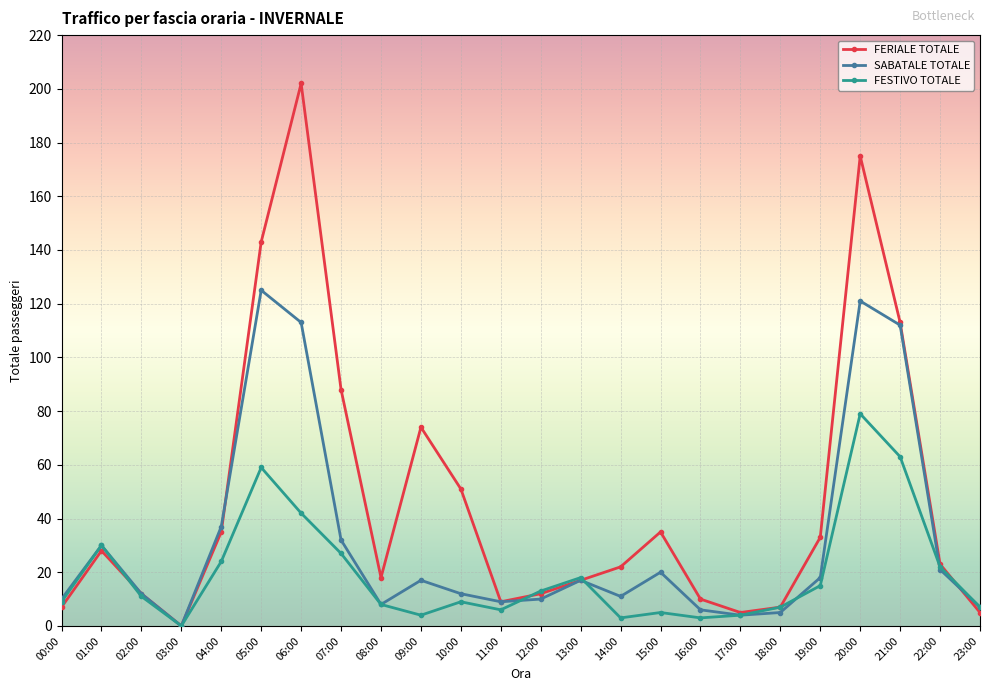

Reading left to right, what are all the values shown in this chart?

FERIALE TOTALE: 00:00=7	01:00=28	02:00=12	03:00=0	04:00=35	05:00=143	06:00=202	07:00=88	08:00=18	09:00=74	10:00=51	11:00=9	12:00=12	13:00=17	14:00=22	15:00=35	16:00=10	17:00=5	18:00=7	19:00=33	20:00=175	21:00=113	22:00=23	23:00=5
SABATALE TOTALE: 00:00=10	01:00=30	02:00=12	03:00=0	04:00=37	05:00=125	06:00=113	07:00=32	08:00=8	09:00=17	10:00=12	11:00=9	12:00=10	13:00=17	14:00=11	15:00=20	16:00=6	17:00=4	18:00=5	19:00=18	20:00=121	21:00=112	22:00=21	23:00=7
FESTIVO TOTALE: 00:00=9	01:00=30	02:00=11	03:00=0	04:00=24	05:00=59	06:00=42	07:00=27	08:00=8	09:00=4	10:00=9	11:00=6	12:00=13	13:00=18	14:00=3	15:00=5	16:00=3	17:00=4	18:00=7	19:00=15	20:00=79	21:00=63	22:00=22	23:00=7